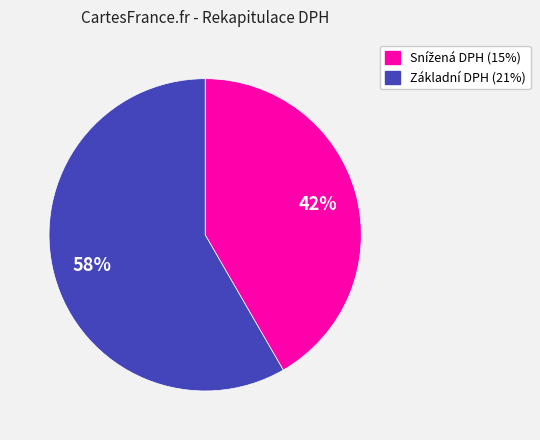

To the nearest percent, what is the average slice percentage?

50%